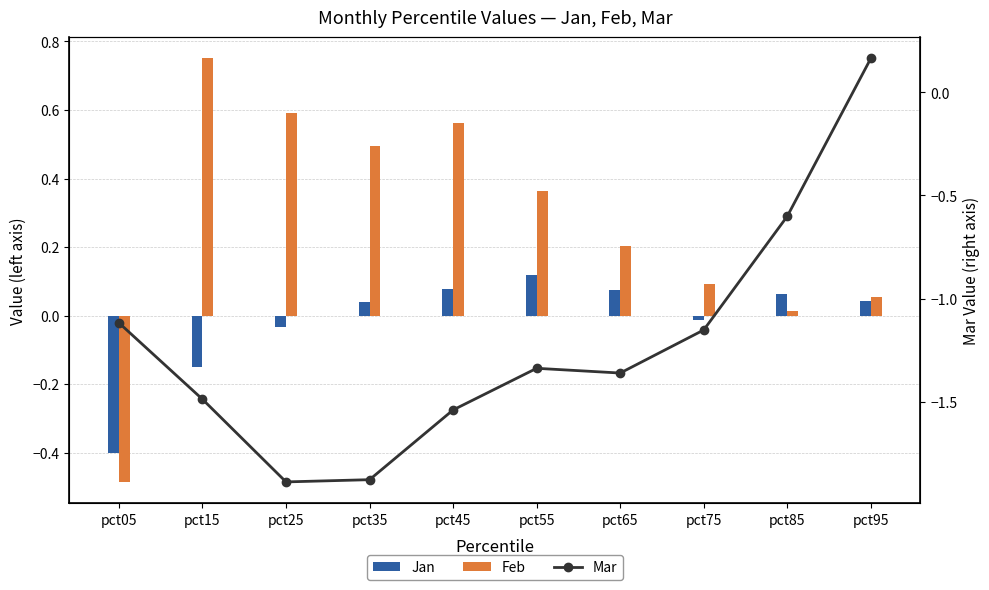

How many categories are shown in the chart?

10